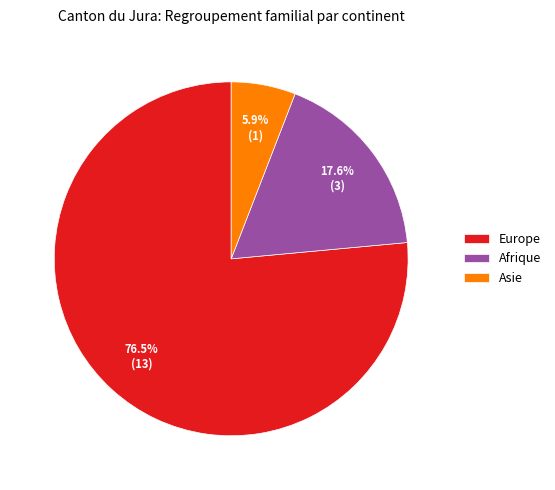

How much of the chart is everything except Europe?

23.5%